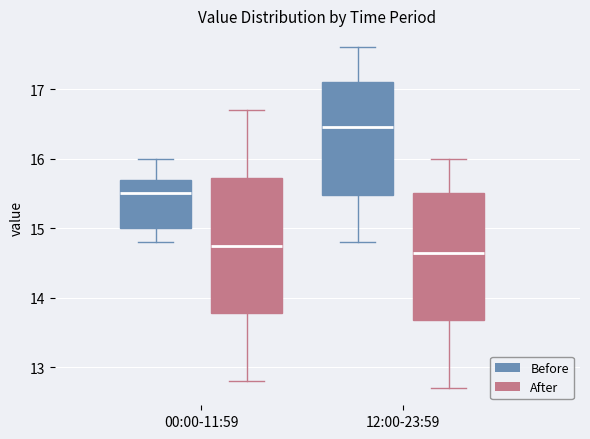

Which box's median line is the lowest?

12:00-23:59 (After)